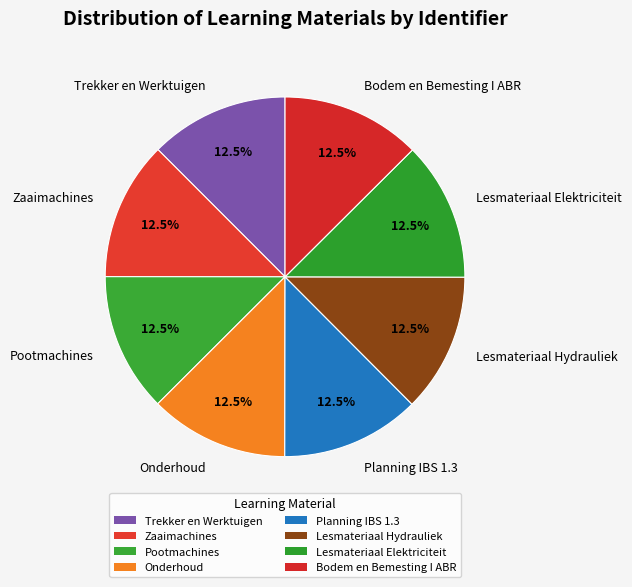

Does any single category account for the majority?

No